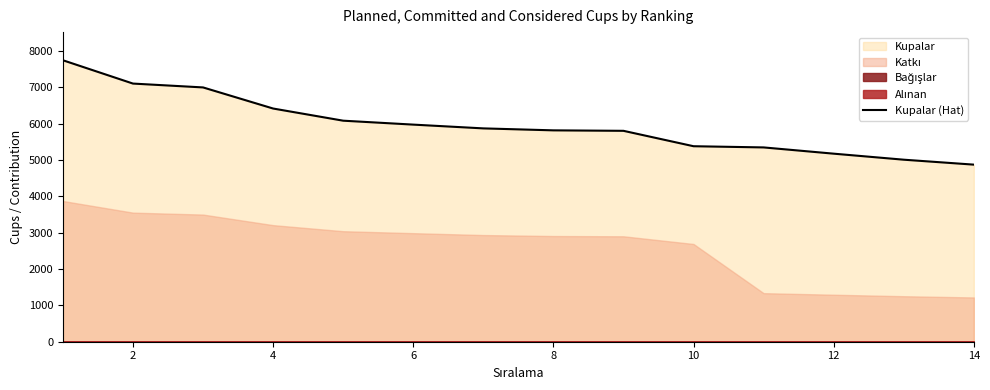

The value of Kupalar (Hat) at 8 is 5820. True or false?

True